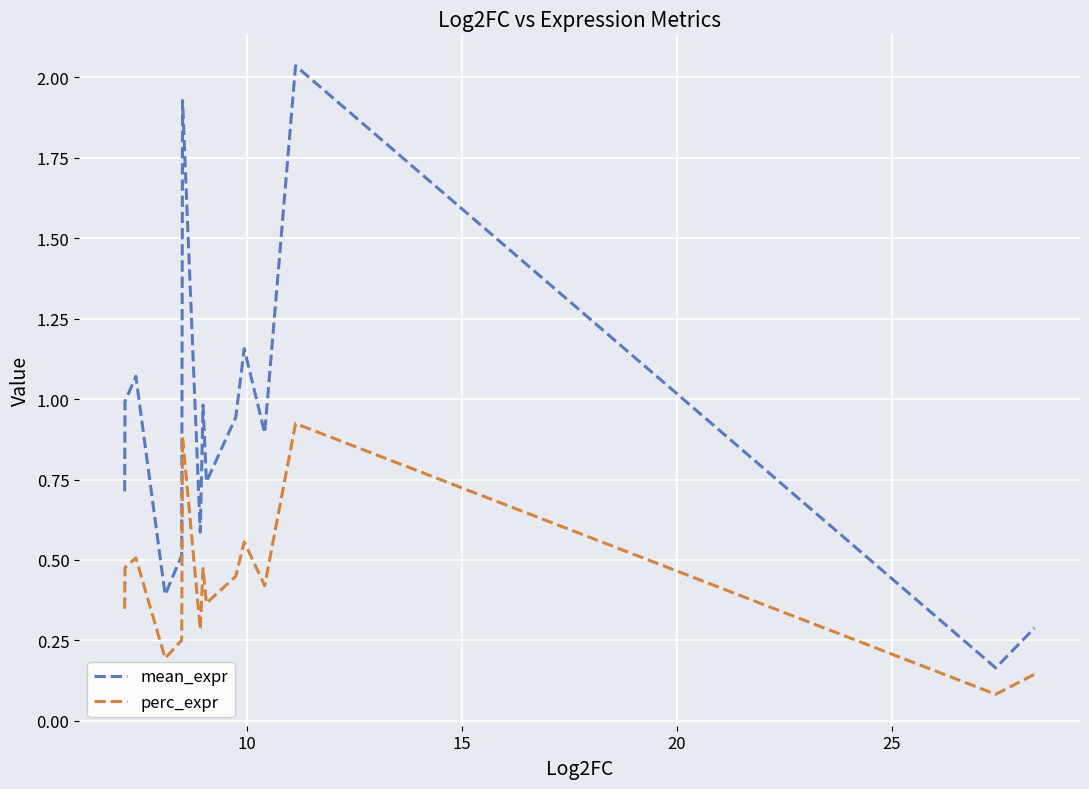

List the series in order of their peak value, lowest first.

perc_expr, mean_expr